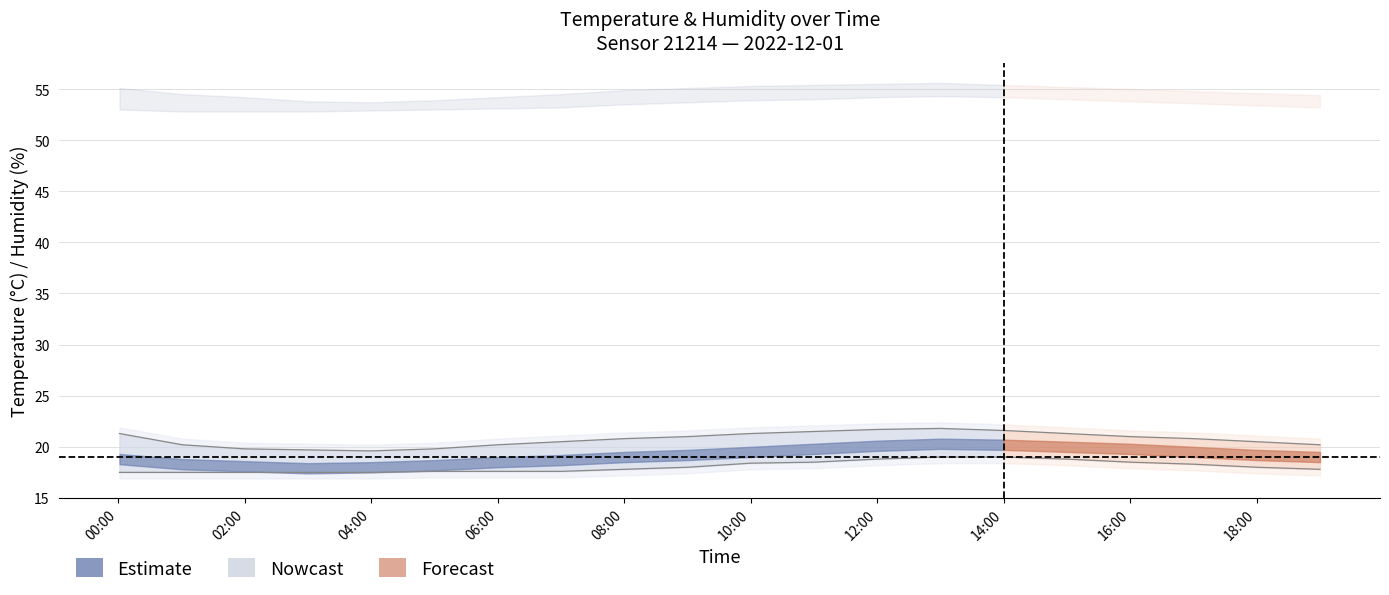

What is the ratio of the value at 14:00 to the value at 02:00?

1.1